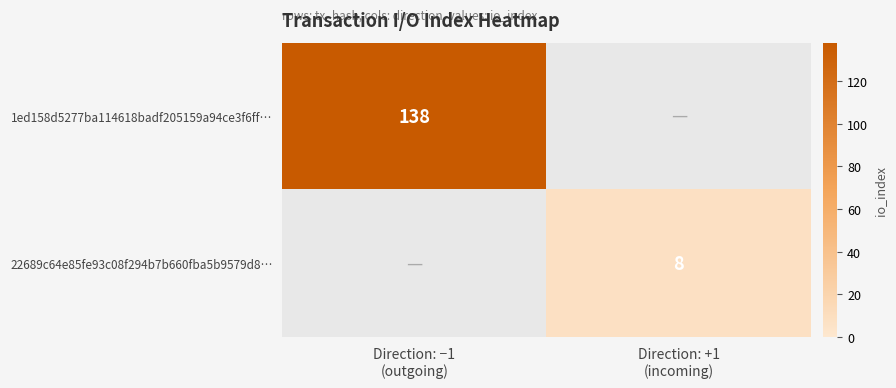

What is the greatest value displayed?

138.0